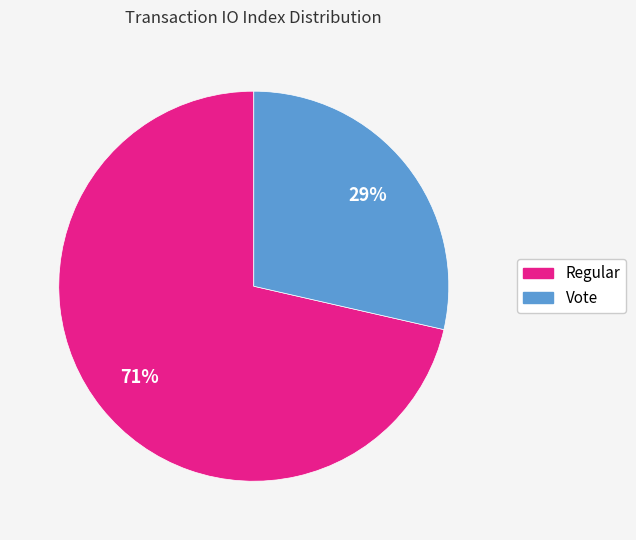

Approximately how many times larger is the value at Vote compared to Regular?

0.4